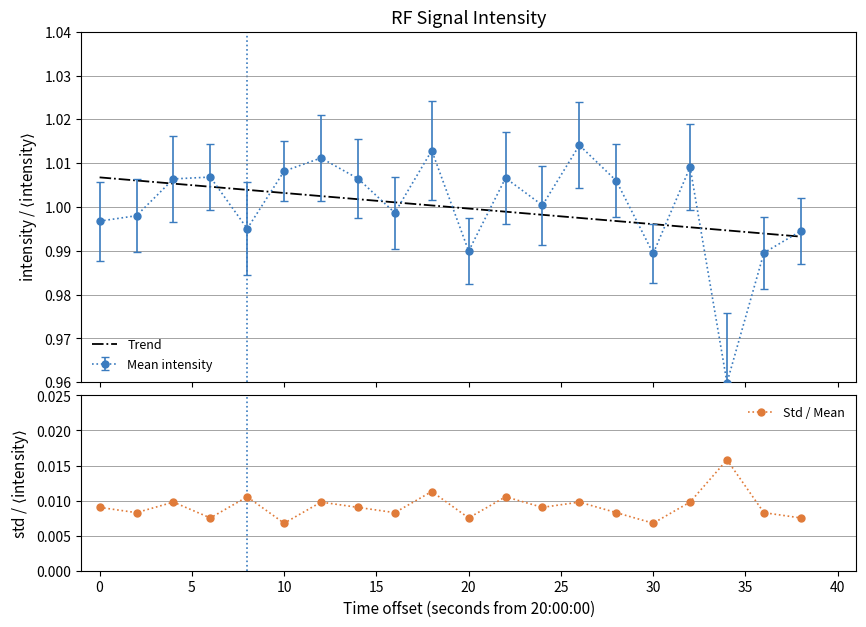

How many interior local valleys does the Std / Mean series have?

7